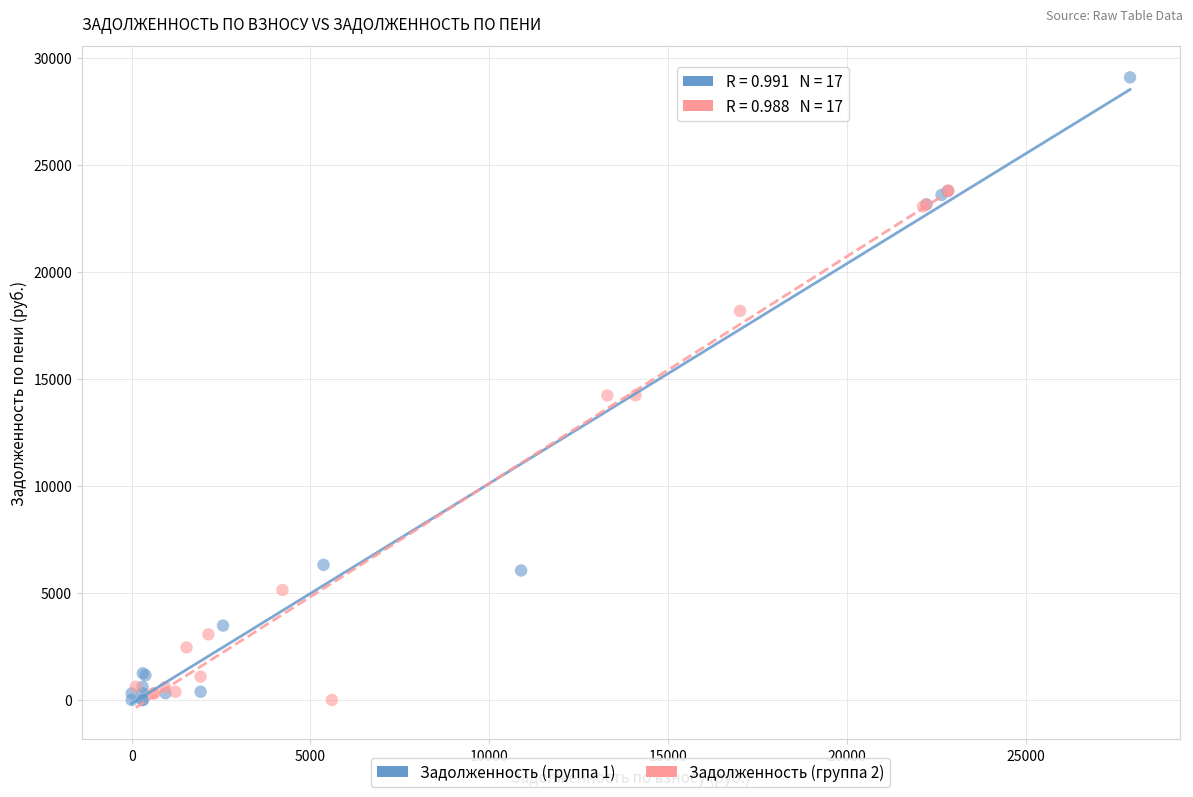

Which series contains the highest Y value?

Задолженность (группа 1)